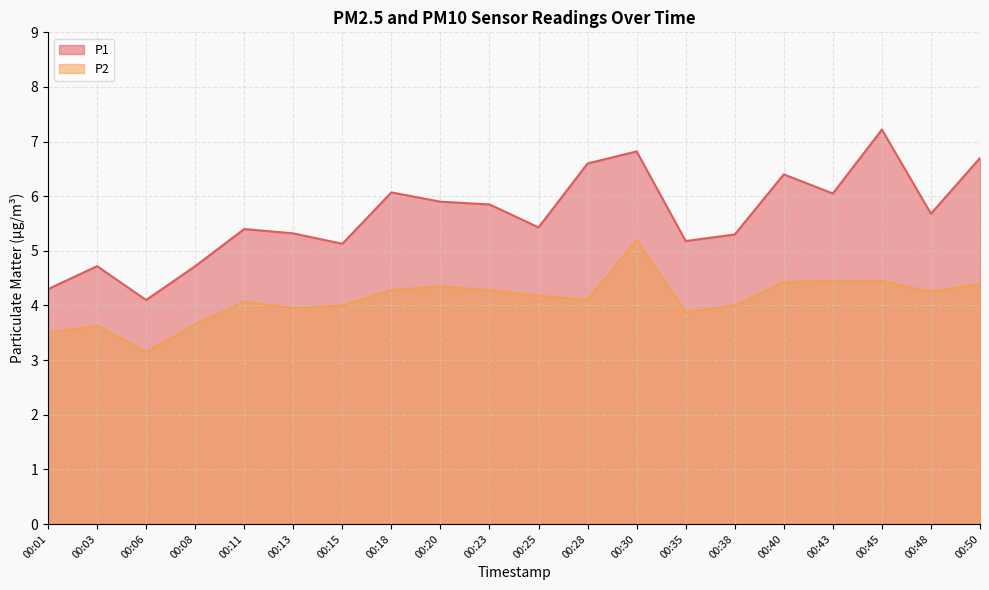

What is the sum of the P2 values at 00:13 and 00:23?

8.2